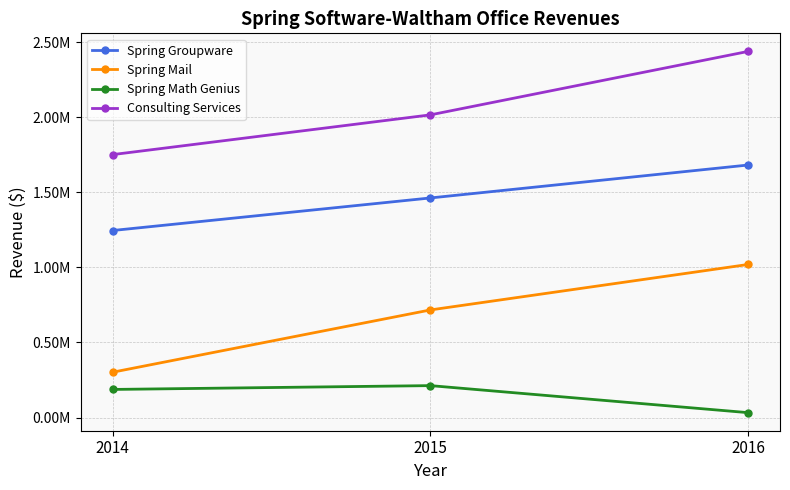

Where is Consulting Services nearest to the value 2093975?

2015